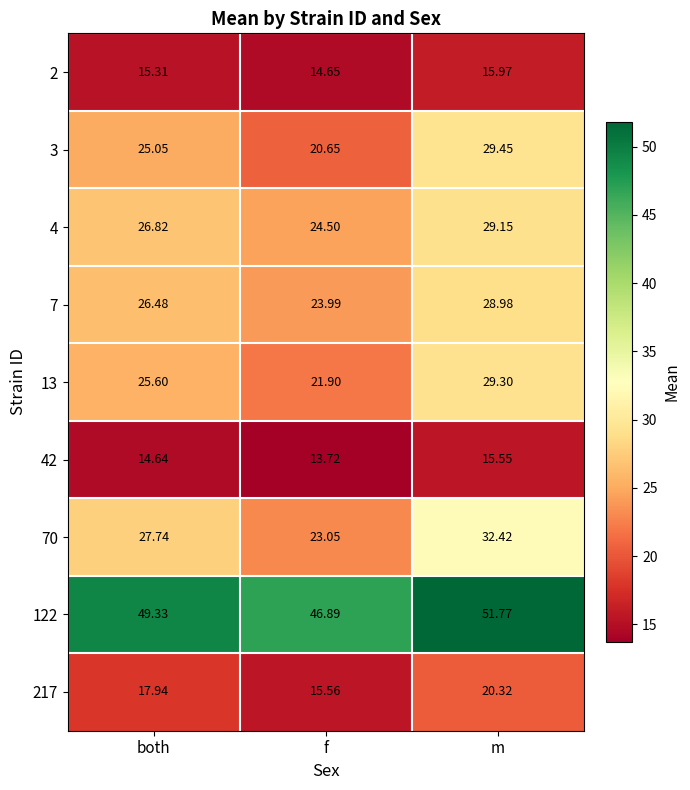

At which category does the chart reach its peak across all series?

m